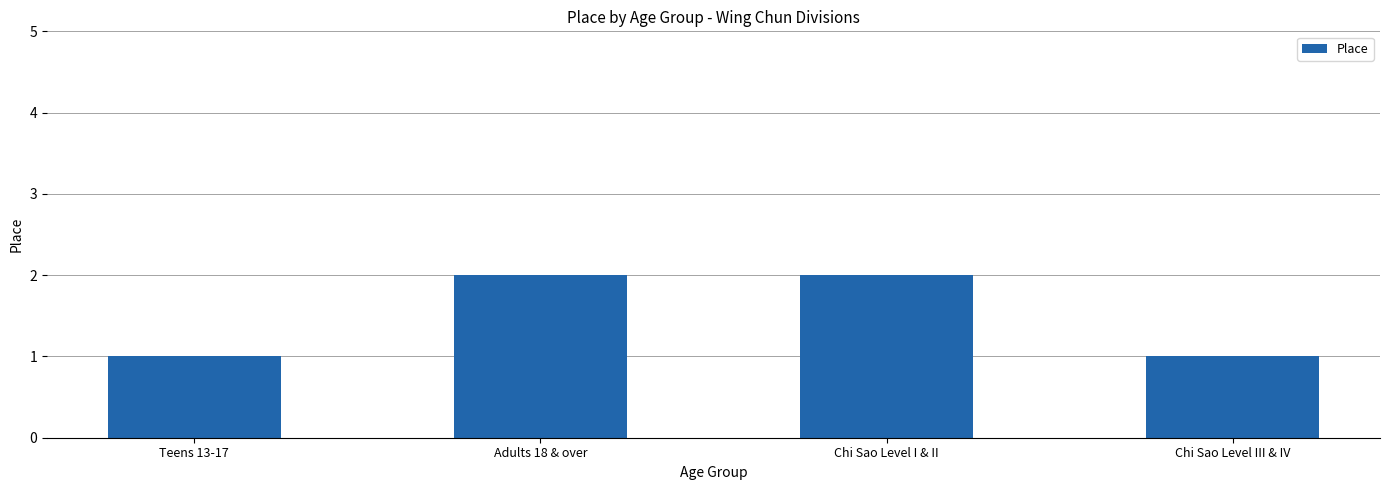

True or false: the data shows 0 at Teens 13-17.

False